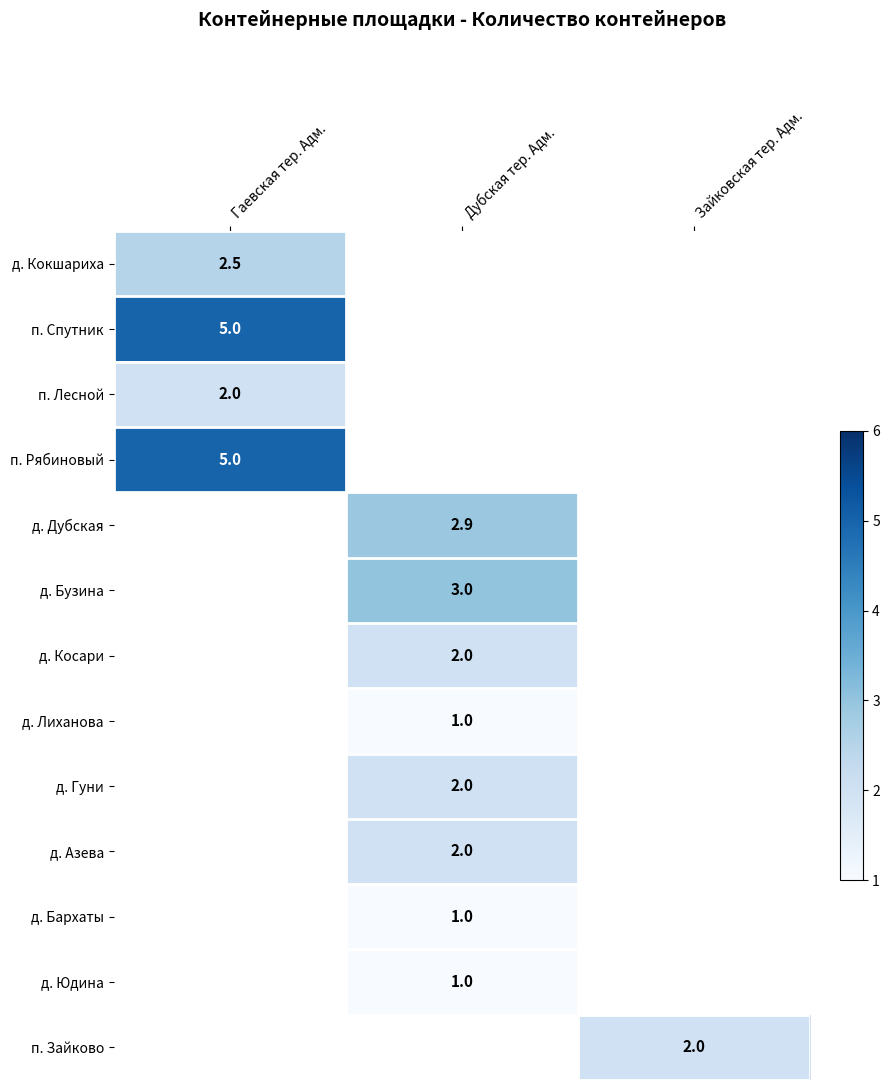

The value of д. Юдина at Дубская тер. Адм. is 0.6. True or false?

False